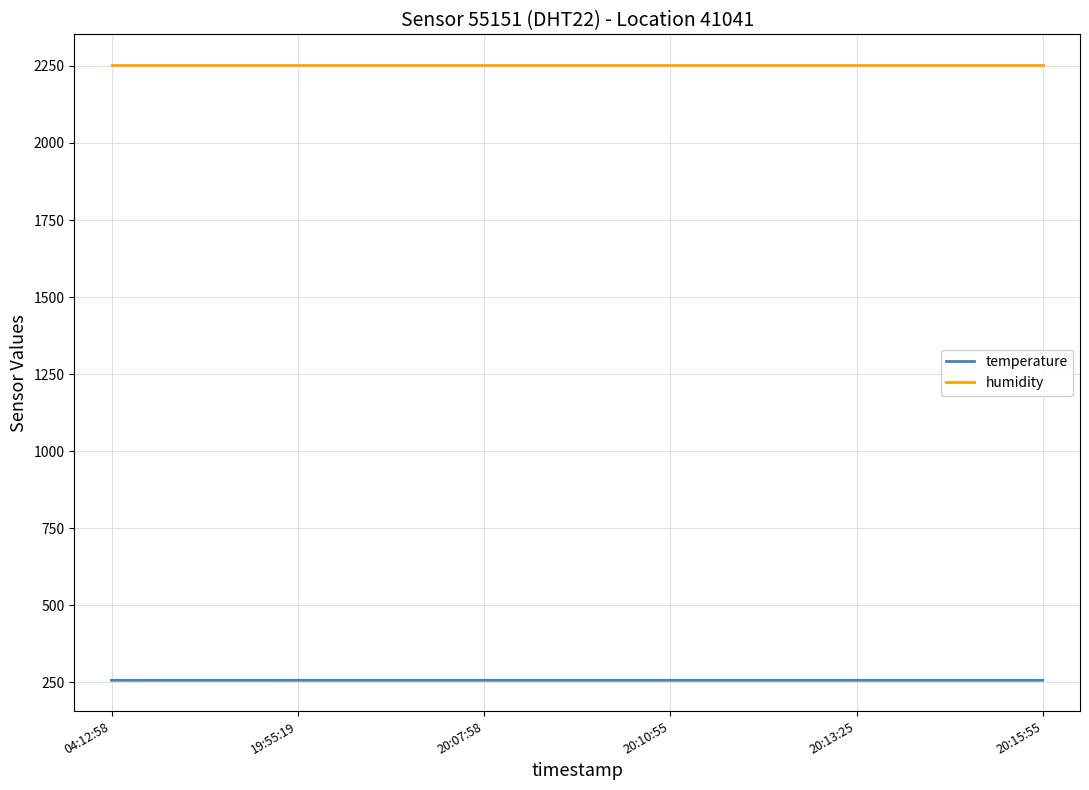

True or false: temperature and humidity cross at least once.

False